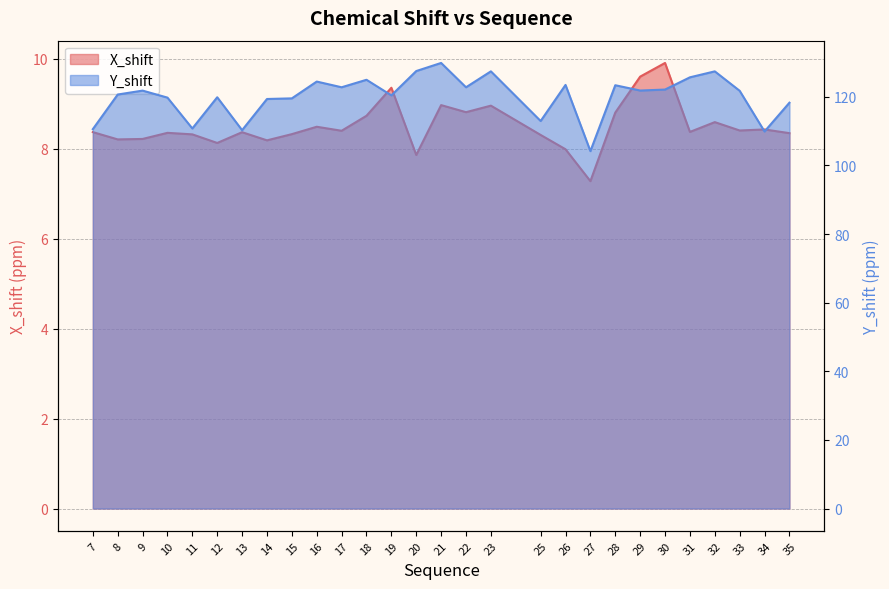

Reading left to right, what are all the values shown in this chart?

X_shift: 7=8.4	8=8.2	9=8.2	10=8.3	11=8.3	12=8.1	13=8.4	14=8.2	15=8.3	16=8.5	17=8.4	18=8.7	19=9.4	20=7.9	21=9.0	22=8.8	23=9.0	25=8.3	26=8.0	27=7.3	28=8.8	29=9.6	30=9.9	31=8.4	32=8.6	33=8.4	34=8.4	35=8.3
Y_shift: 7=110.6	8=120.7	9=121.8	10=119.8	11=110.8	12=119.9	13=110.3	14=119.4	15=119.6	16=124.5	17=122.8	18=125.0	19=120.4	20=127.5	21=129.9	22=122.8	23=127.4	25=113.0	26=123.5	27=104.2	28=123.4	29=121.8	30=122.1	31=125.7	32=127.4	33=121.8	34=109.9	35=118.3